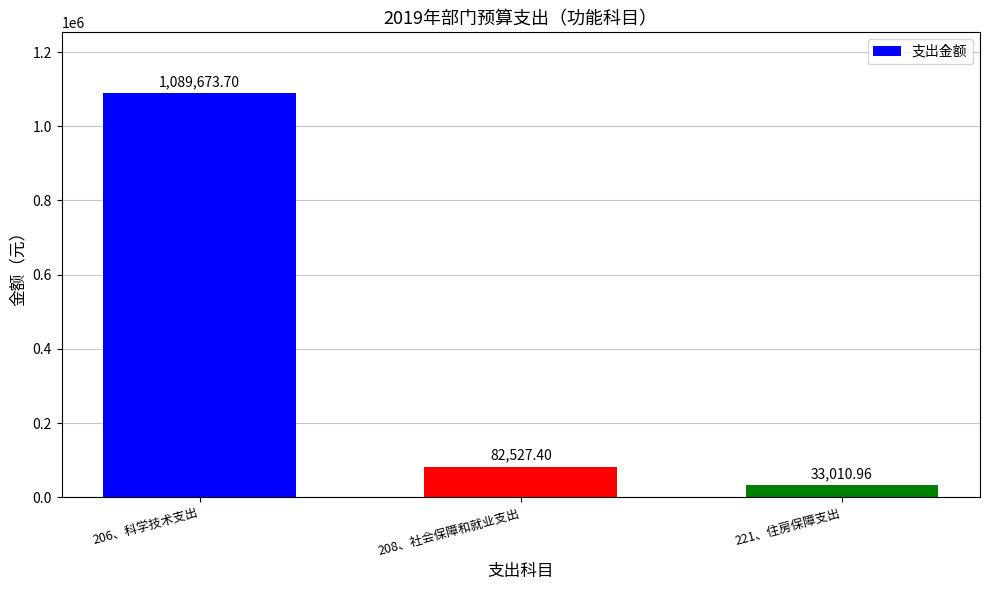

Rank the categories by value from lowest to highest.

221、住房保障支出, 208、社会保障和就业支出, 206、科学技术支出